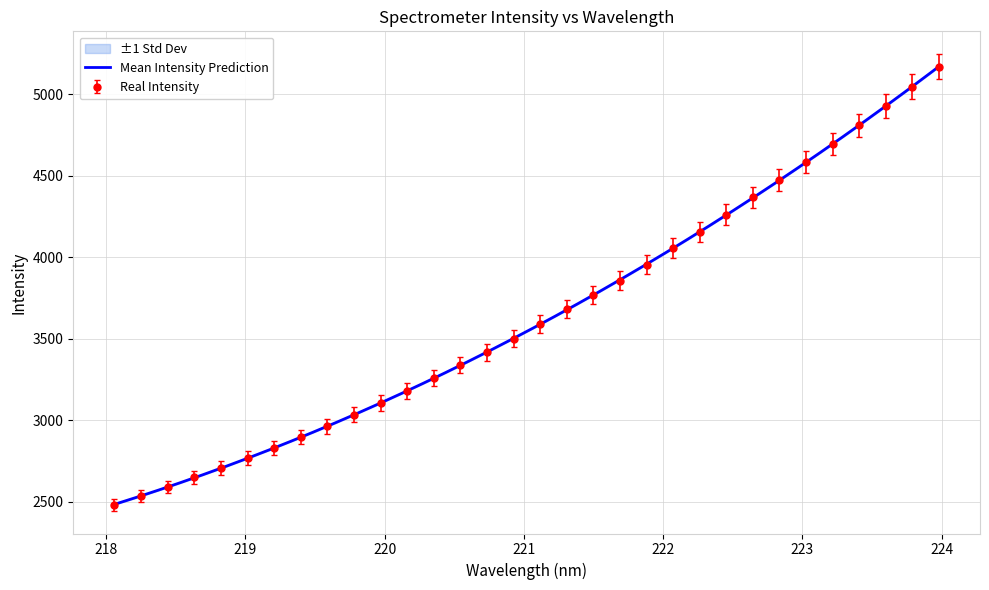

What is the maximum value for Real Intensity?

5168.7